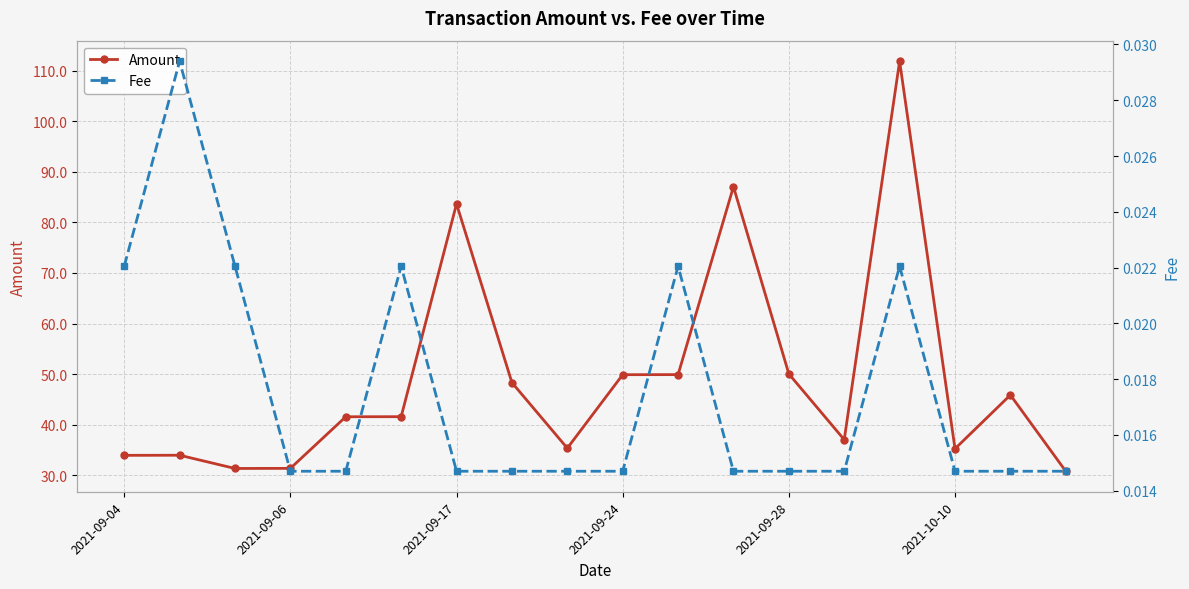

What is the minimum value for Amount?

30.8